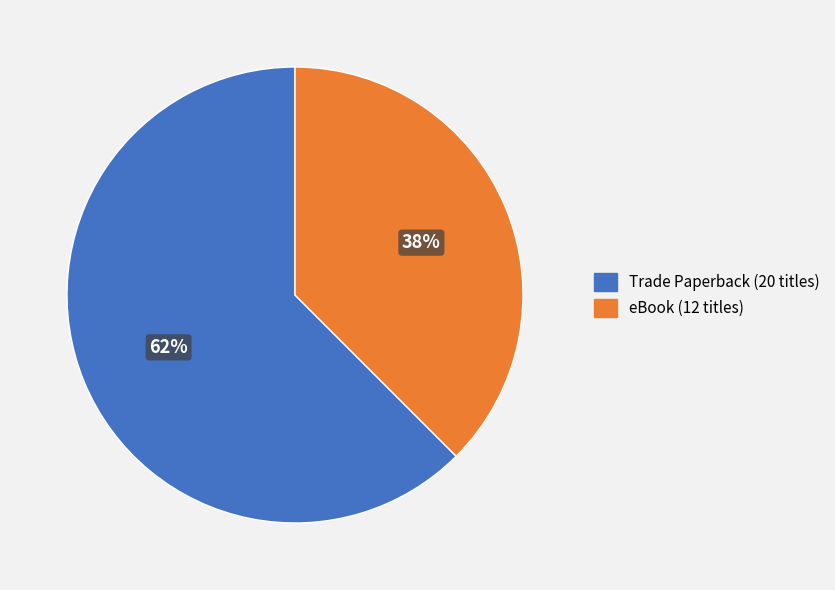

True or false: Trade Paperback accounts for 62% of the total.

True